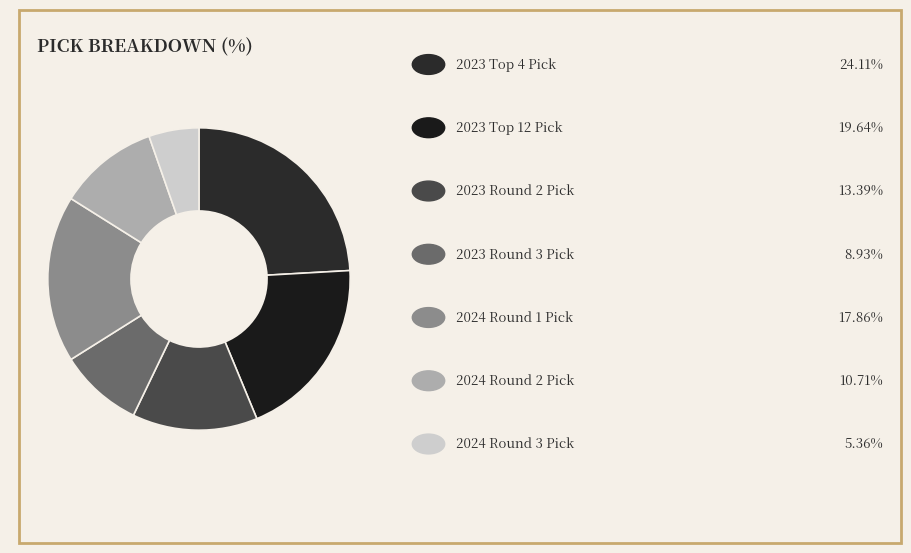

How many slices are in this pie chart?

7